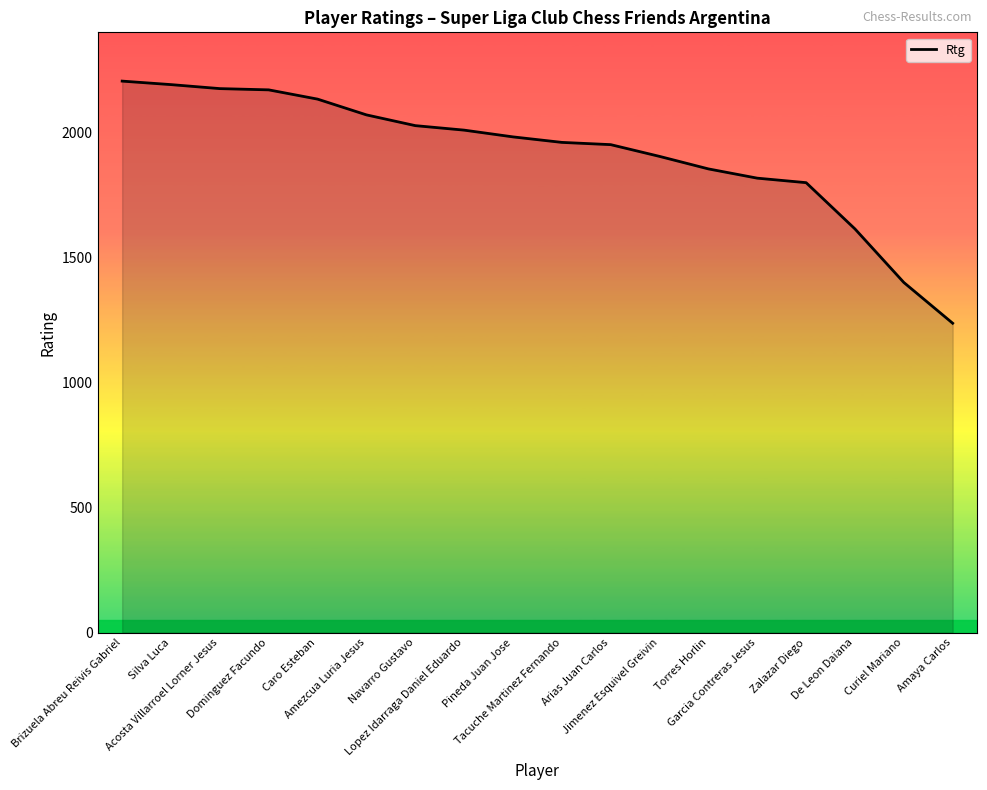

Where does the data first go above 1982?

Brizuela Abreu Reivis Gabriel